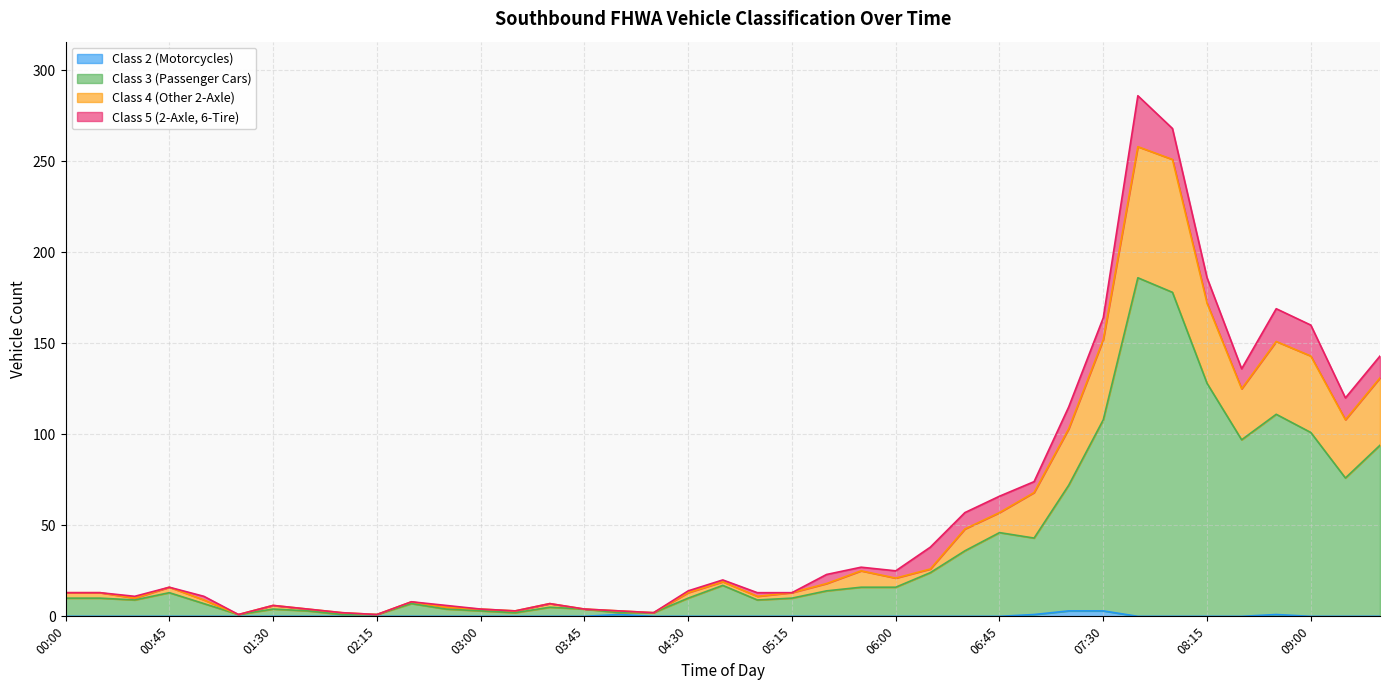

Where is the first local minimum for Class 4 (Other 2-Axle)?

00:30